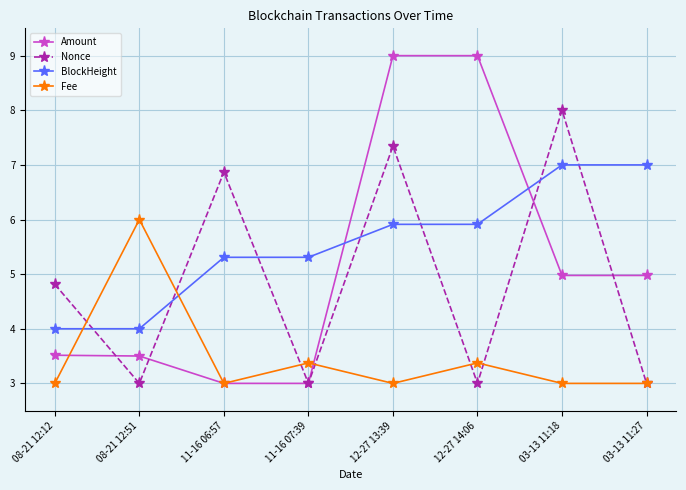

What is the spread (max minus min) of values at 08-21 12:51?

3.0